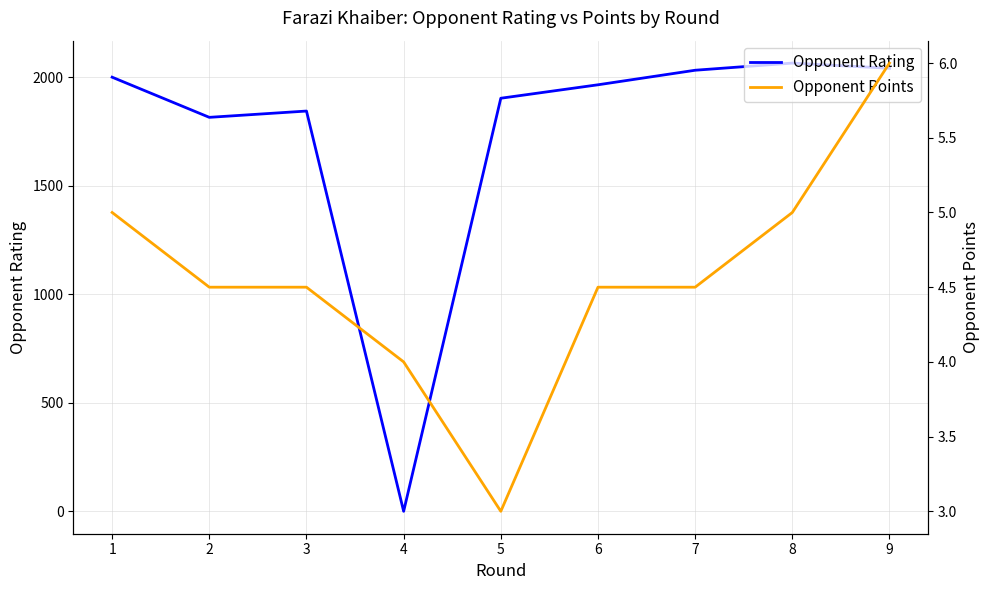

How many interior local valleys does the Opponent Points series have?

1